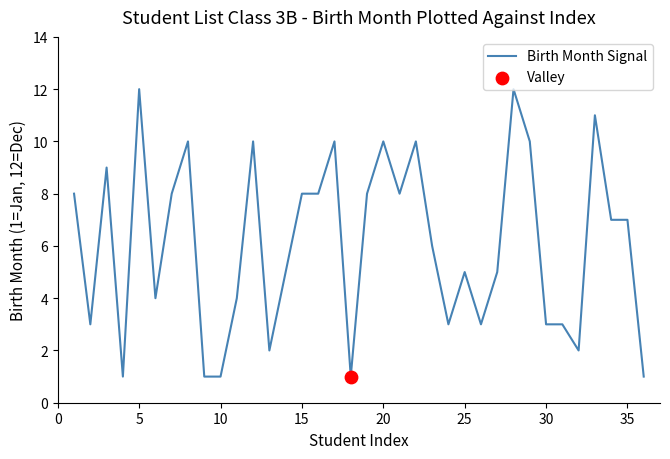

What is the difference between the maximum and minimum values?

11